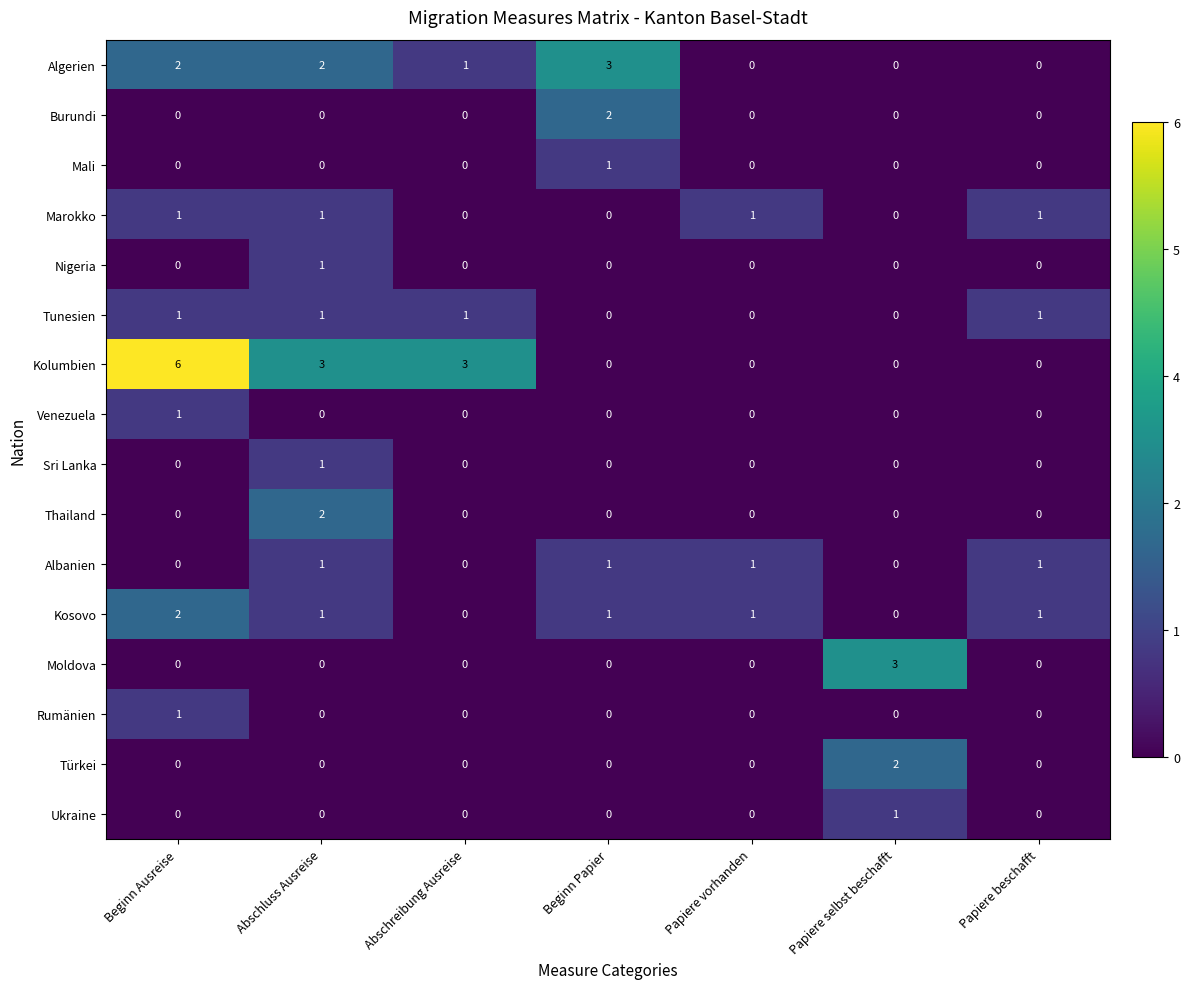

What is the greatest value displayed?

6